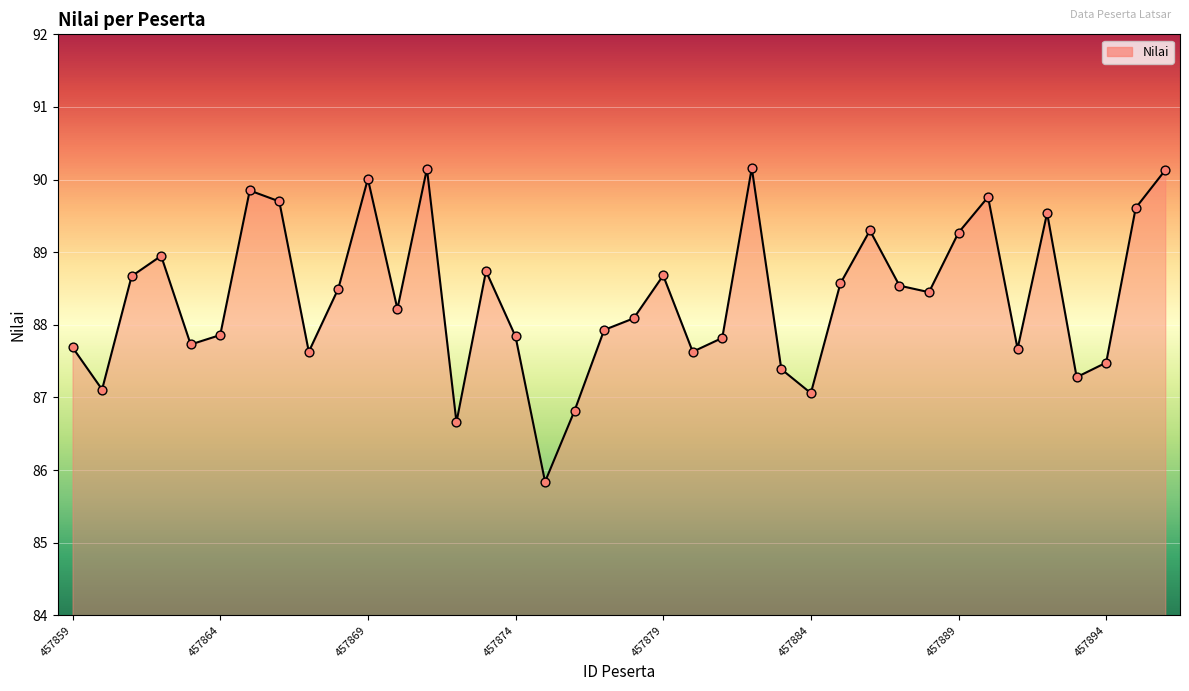

What is the difference between the maximum and minimum values?

4.3